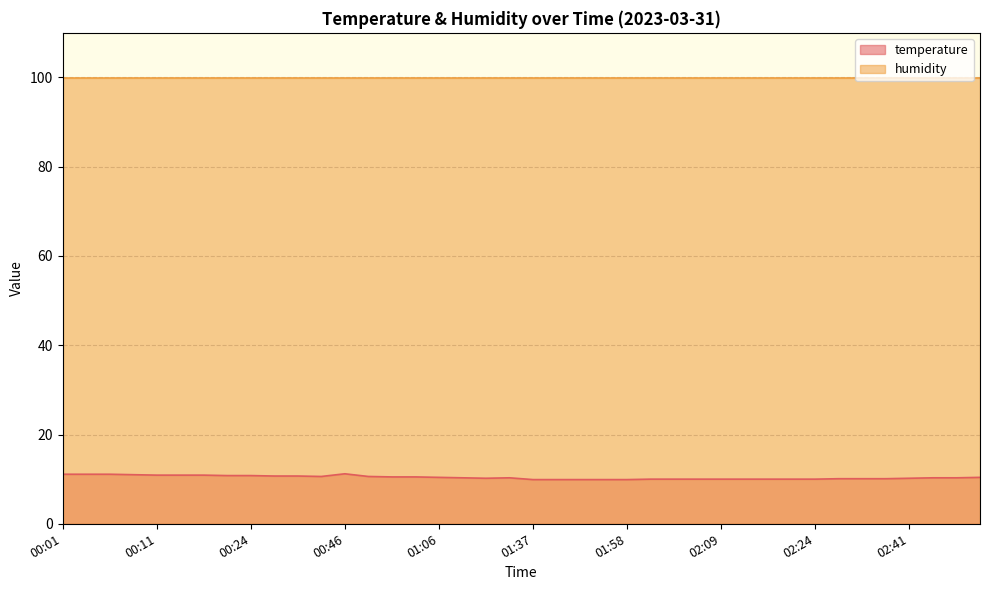

List the labels in order of value, smallest first.

01:37, 01:45, 01:48, 01:56, 01:58, 02:01, 02:04, 02:06, 02:09, 02:11, 02:14, 02:21, 02:24, 02:31, 02:36, 02:39, 01:11, 02:41, 01:08, 01:13, 02:49, 02:56, 01:06, 03:07, 00:58, 01:01, 00:38, 00:56, 00:28, 00:36, 00:21, 00:24, 00:11, 00:14, 00:16, 00:09, 00:01, 00:04, 00:06, 00:46